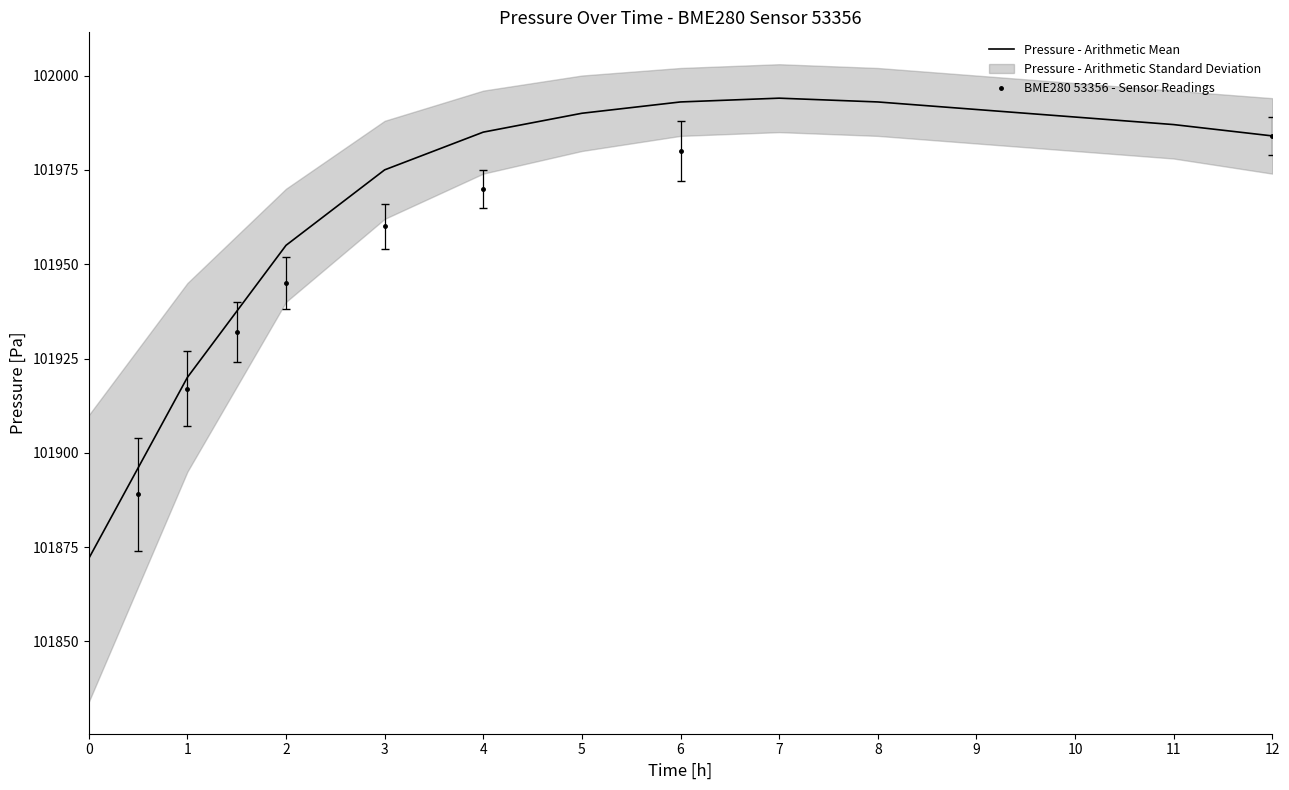

What is the average value?

101971